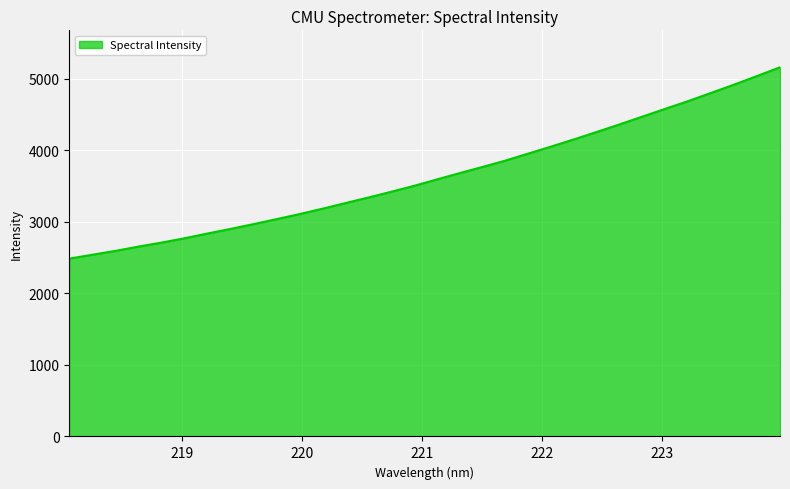

What is the difference between the maximum and second lowest values?

2619.7